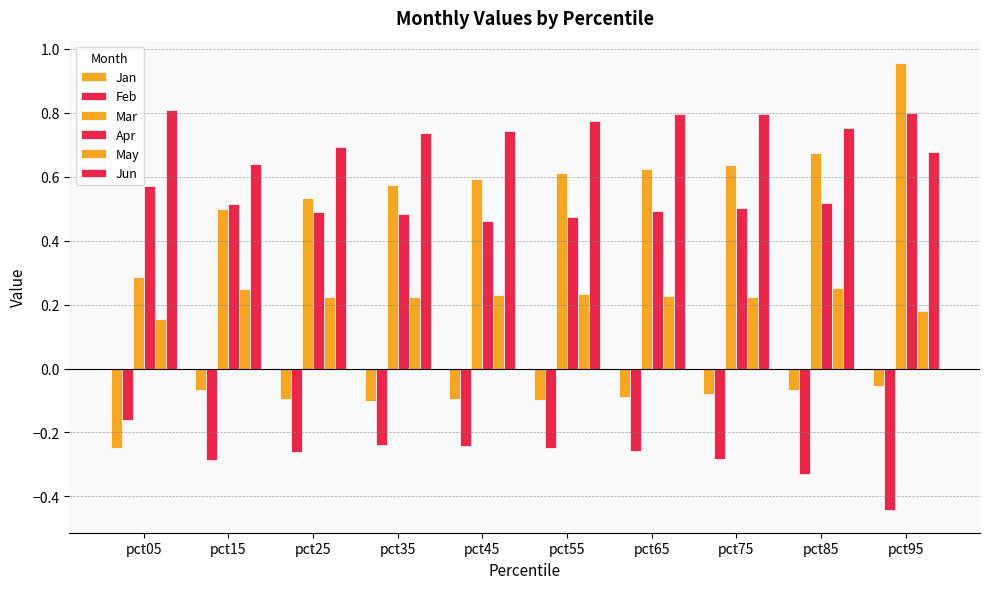

Reading left to right, list all the values displayed in this chart.

Jan: pct05=-0.2	pct15=-0.1	pct25=-0.1	pct35=-0.1	pct45=-0.1	pct55=-0.1	pct65=-0.1	pct75=-0.1	pct85=-0.1	pct95=-0.1
Feb: pct05=-0.2	pct15=-0.3	pct25=-0.3	pct35=-0.2	pct45=-0.2	pct55=-0.2	pct65=-0.3	pct75=-0.3	pct85=-0.3	pct95=-0.4
Mar: pct05=0.3	pct15=0.5	pct25=0.5	pct35=0.6	pct45=0.6	pct55=0.6	pct65=0.6	pct75=0.6	pct85=0.7	pct95=1.0
Apr: pct05=0.6	pct15=0.5	pct25=0.5	pct35=0.5	pct45=0.5	pct55=0.5	pct65=0.5	pct75=0.5	pct85=0.5	pct95=0.8
May: pct05=0.2	pct15=0.2	pct25=0.2	pct35=0.2	pct45=0.2	pct55=0.2	pct65=0.2	pct75=0.2	pct85=0.3	pct95=0.2
Jun: pct05=0.8	pct15=0.6	pct25=0.7	pct35=0.7	pct45=0.7	pct55=0.8	pct65=0.8	pct75=0.8	pct85=0.8	pct95=0.7